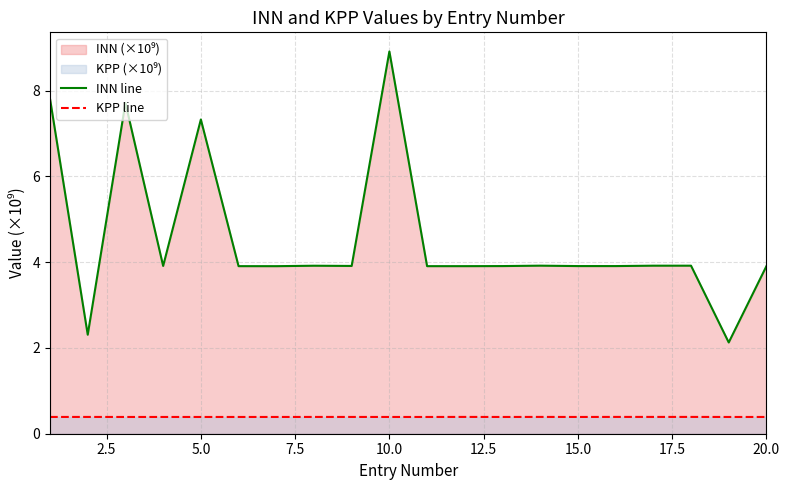

The INN line series shows 2.9 at 5.0. True or false?

False